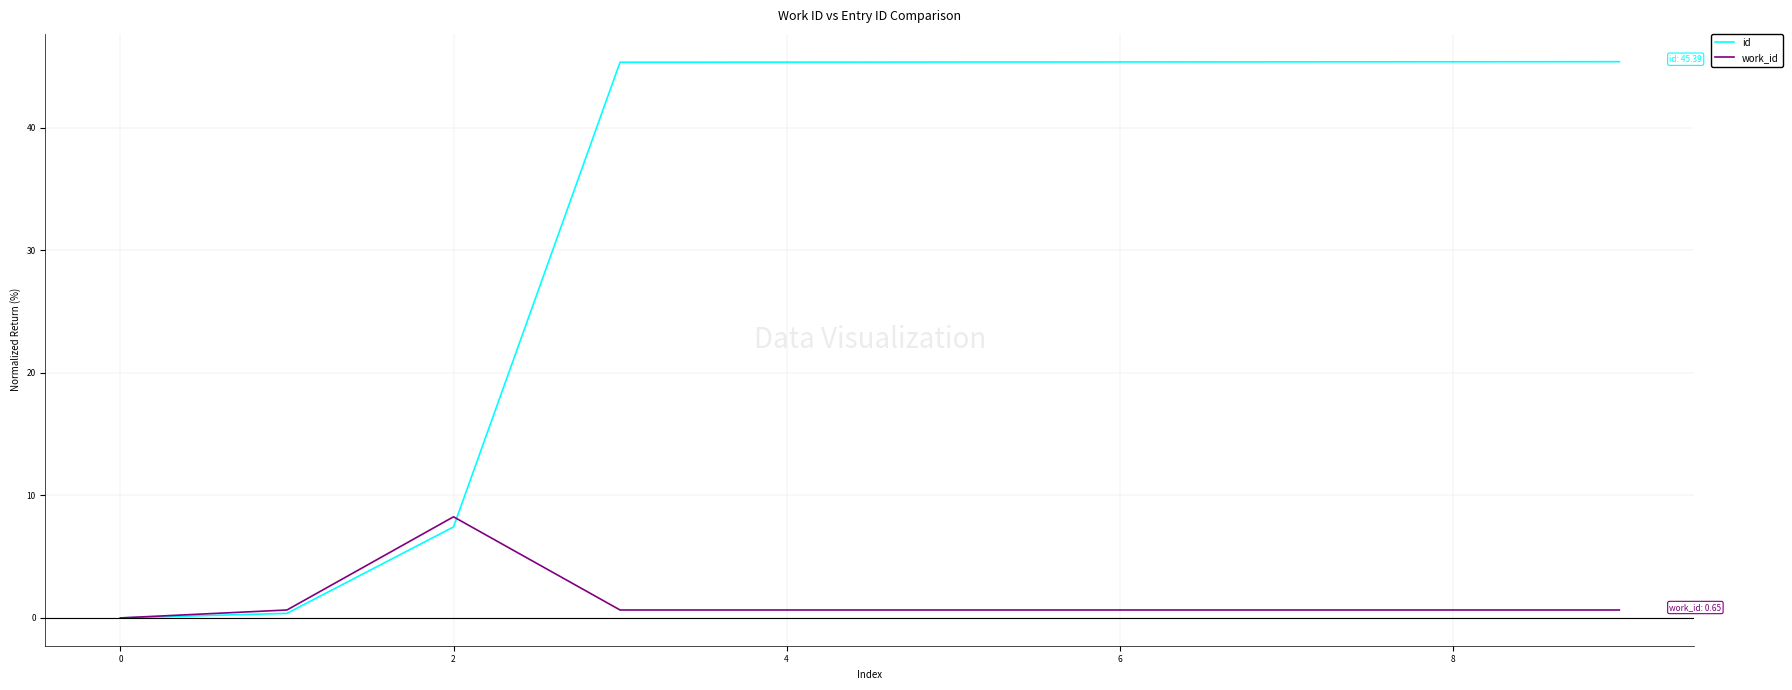

Which series has the largest range (max minus min)?

id